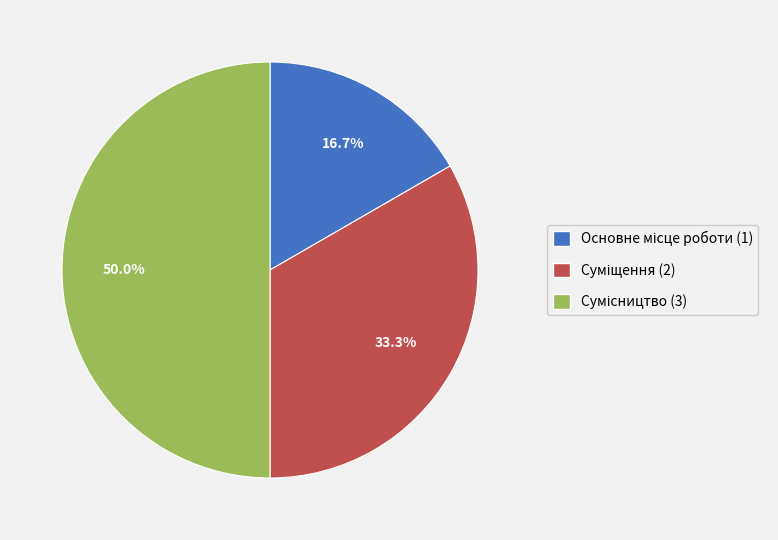

How many slices are in this pie chart?

3